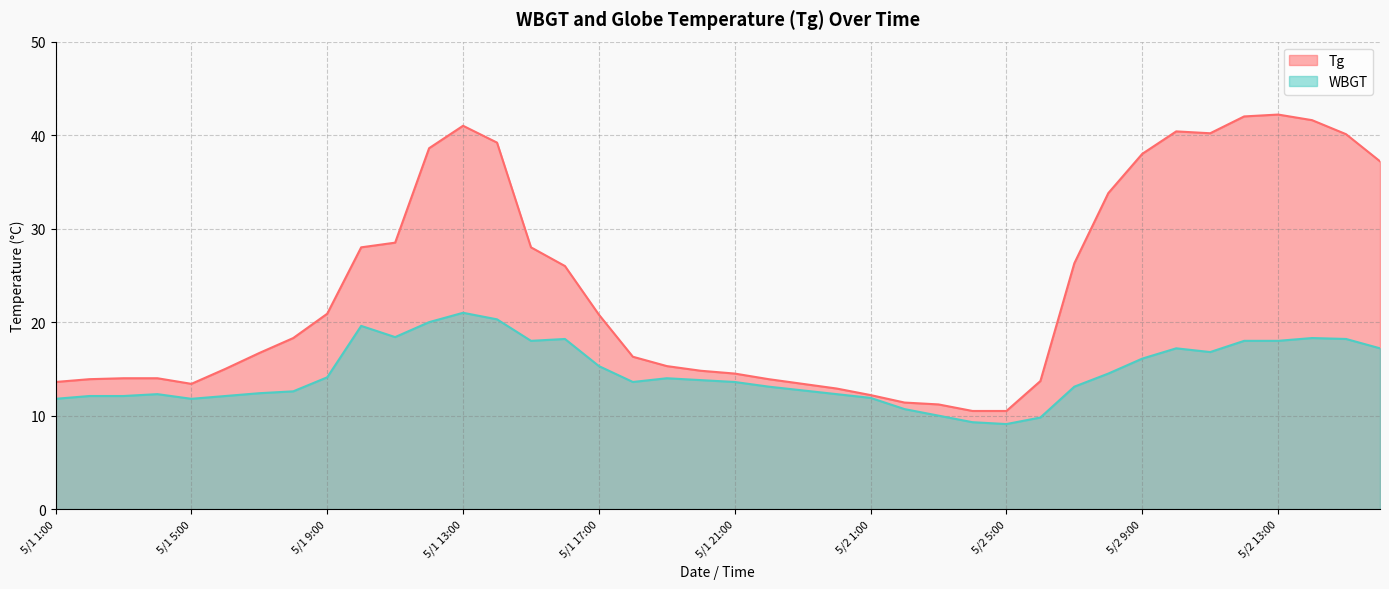

Is the value of Tg at 5/1 20:00 greater than the value of WBGT at 5/1 13:00?

No